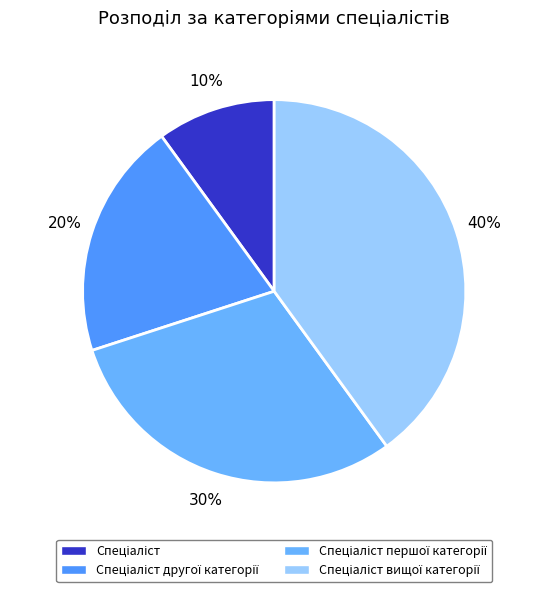

How many segments does this pie chart have?

4